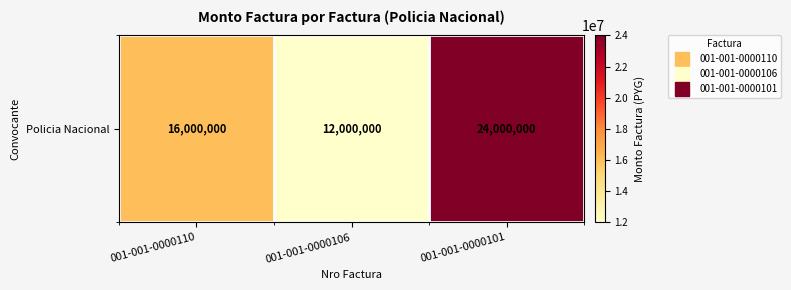

What is the minimum value shown in the chart?

12000000